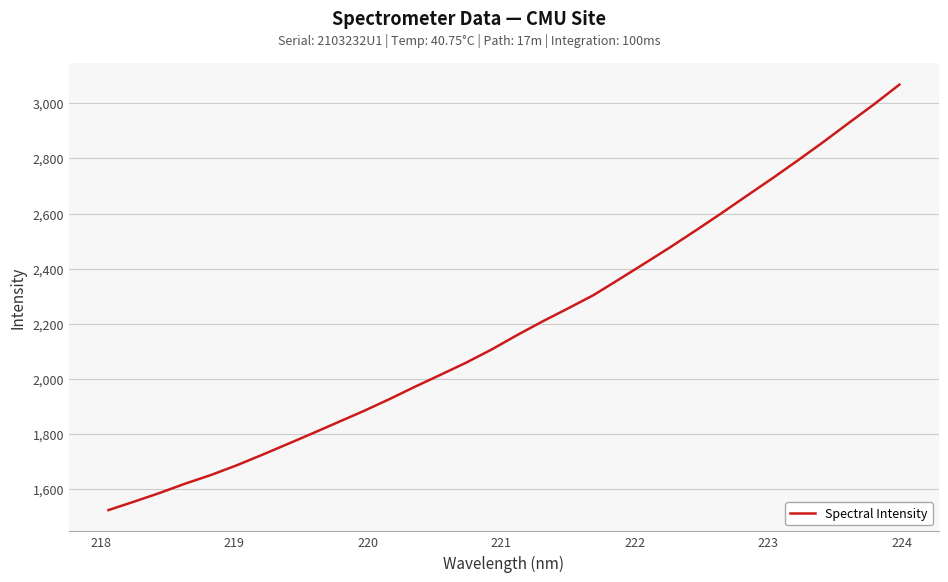

Reading right to left, what are all the values shown in this chart?

3067.7	2996.0	2927.6	2858.5	2791.8	2726.7	2663.6	2599.9	2537.8	2477.1	2418.7	2360.9	2303.9	2255.5	2208.3	2158.5	2106.2	2058.5	2014.6	1971.3	1926.3	1883.5	1843.2	1802.6	1763.0	1723.7	1685.6	1650.8	1619.7	1585.8	1554.4	1523.9